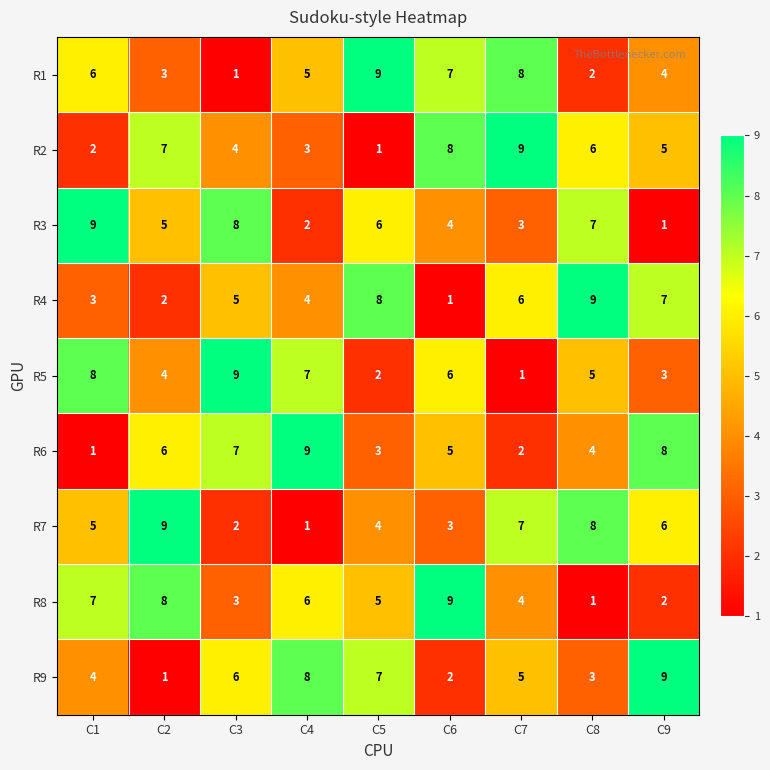

What is the total value across all series at C8?

45